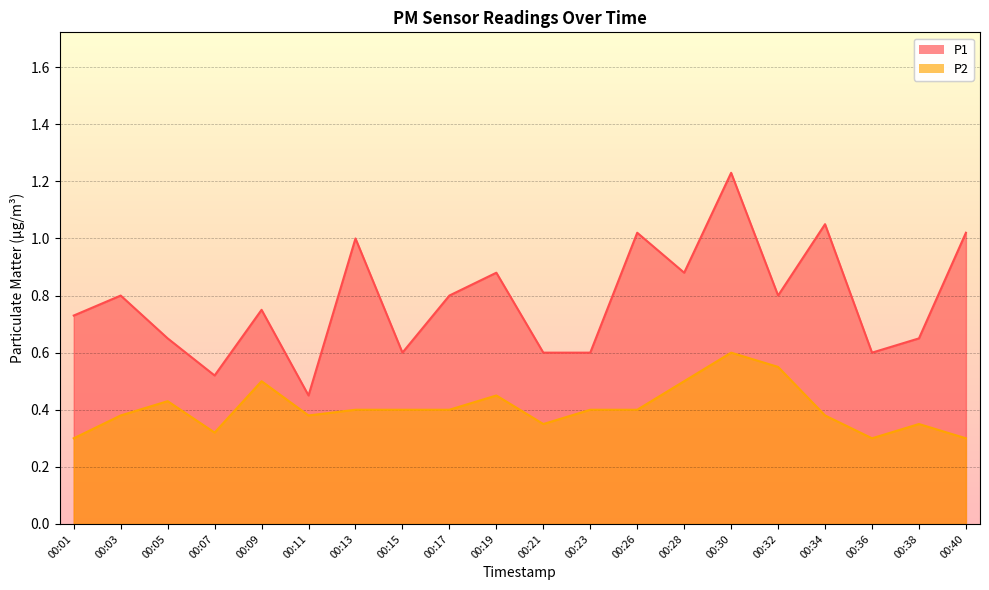

What is the total value across all series at 00:36?

0.9